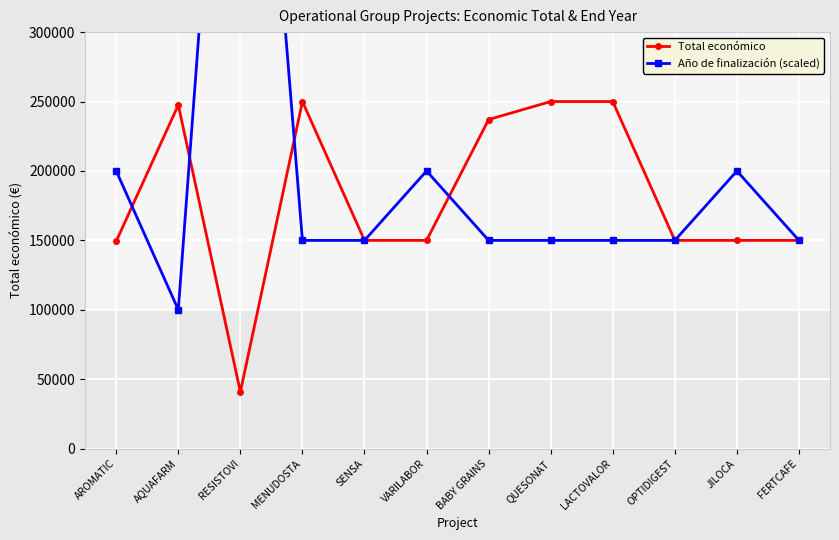

What is the difference between the maximum and minimum values in the Año de finalización (scaled) series?

600000